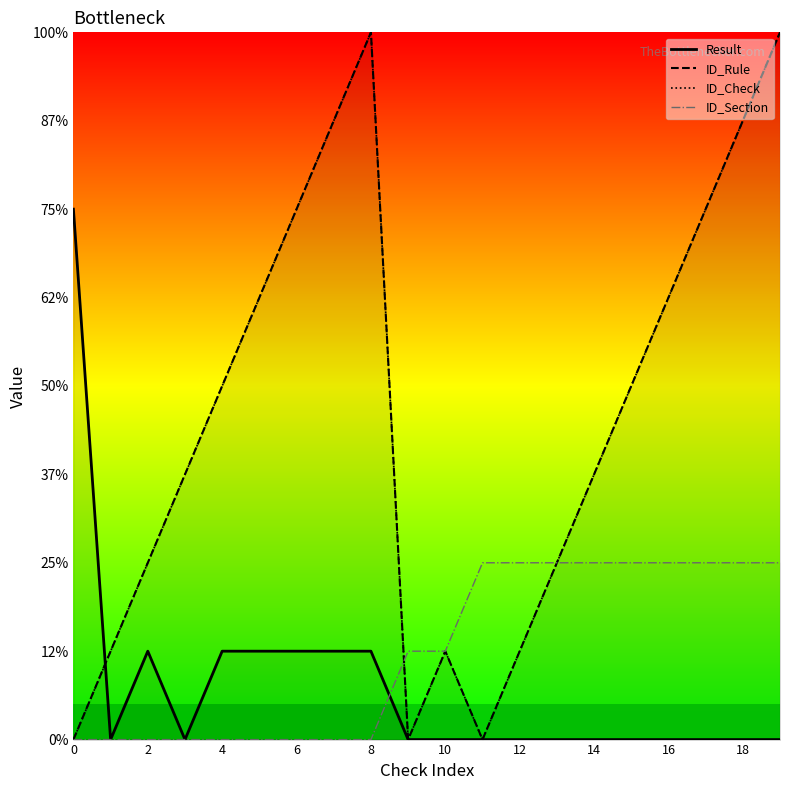

Reading left to right, what are all the values shown in this chart?

Result: 6	0	1	0	1	1	1	1	1	0	0	0	0	0	0	0	0	0	0	0
ID_Rule: 0	1	2	3	4	5	6	7	8	0	1	0	1	2	3	4	5	6	7	8
ID_Check: 0	1	2	3	4	5	6	7	8	0	1	0	1	2	3	4	5	6	7	8
ID_Section: 0	0	0	0	0	0	0	0	0	1	1	2	2	2	2	2	2	2	2	2